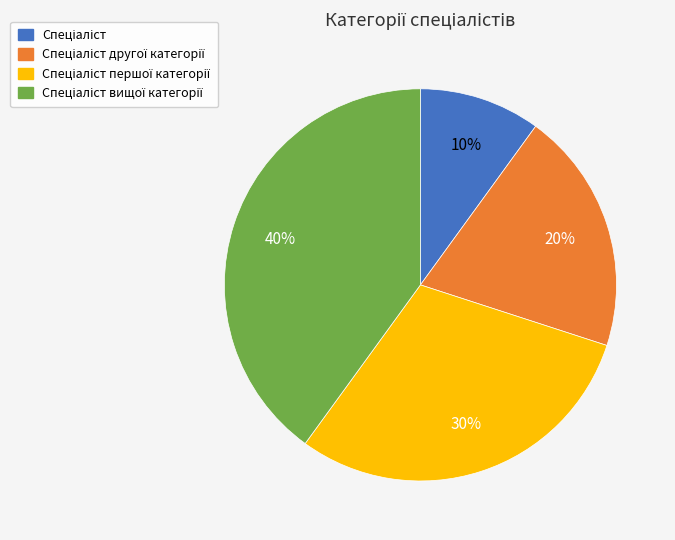

Is there any slice that represents more than half of the pie?

No